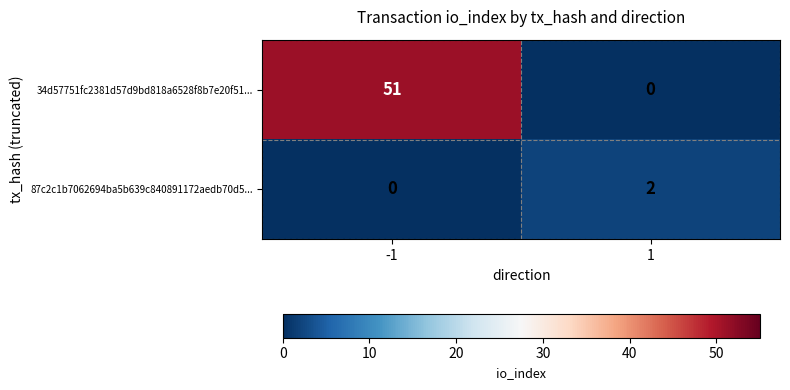

What is the spread (max minus min) of values at -1?

51